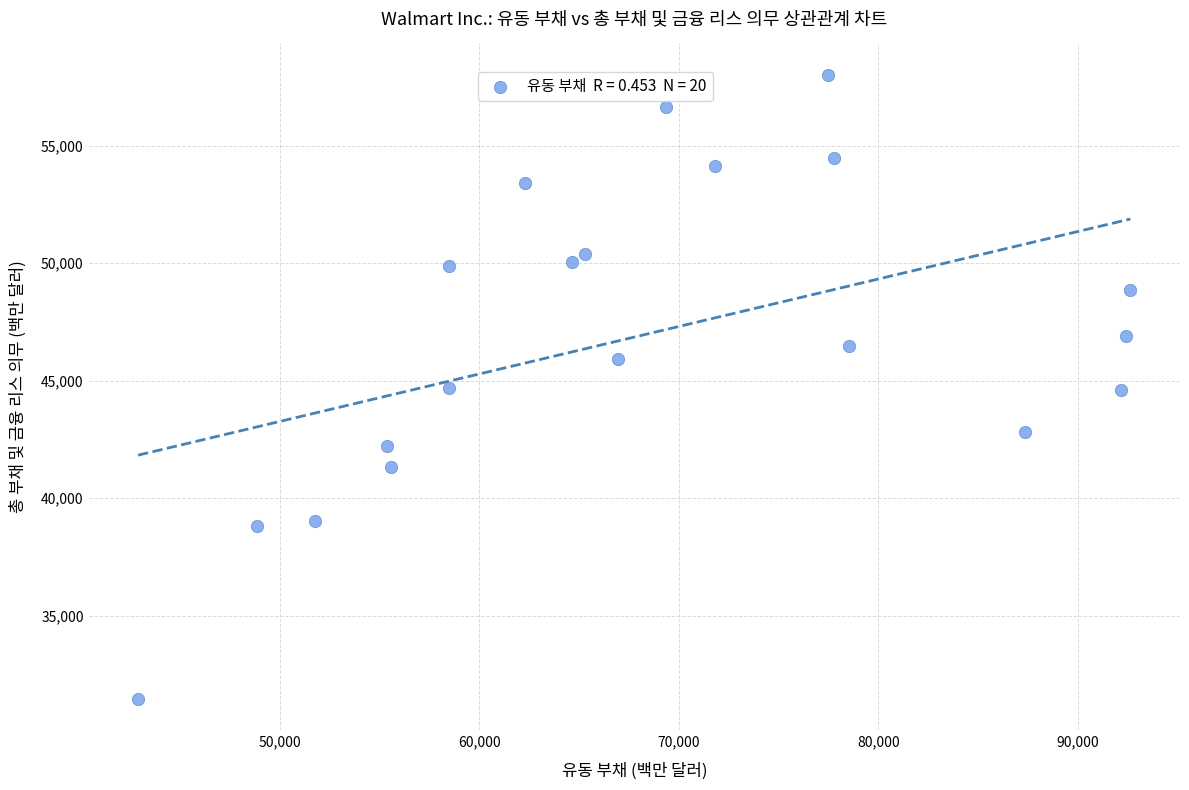

What is the range of Y values (max minus min)?

26583